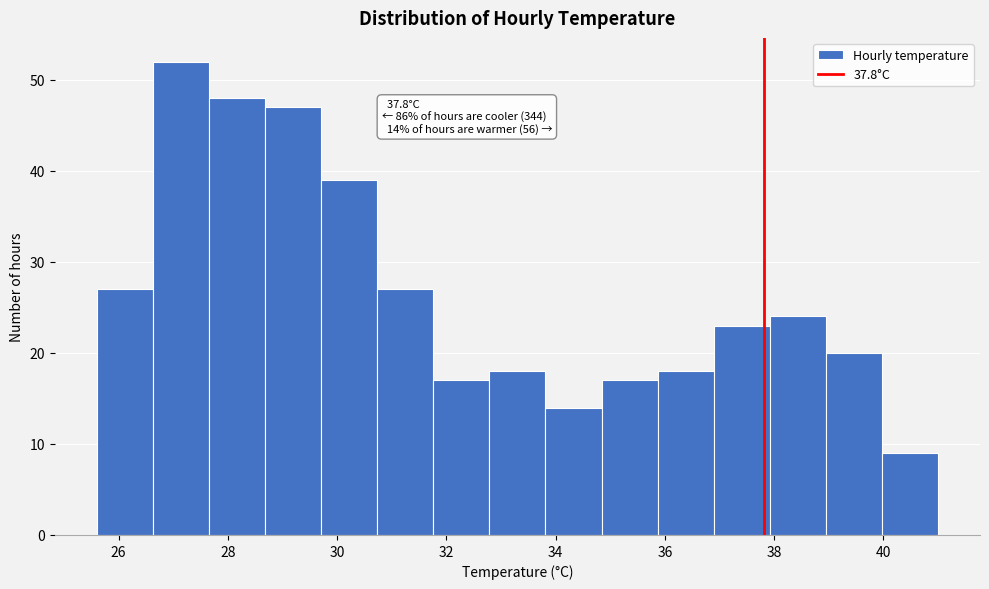

Which range on the x-axis has the tallest bar?

26.6 to 27.6